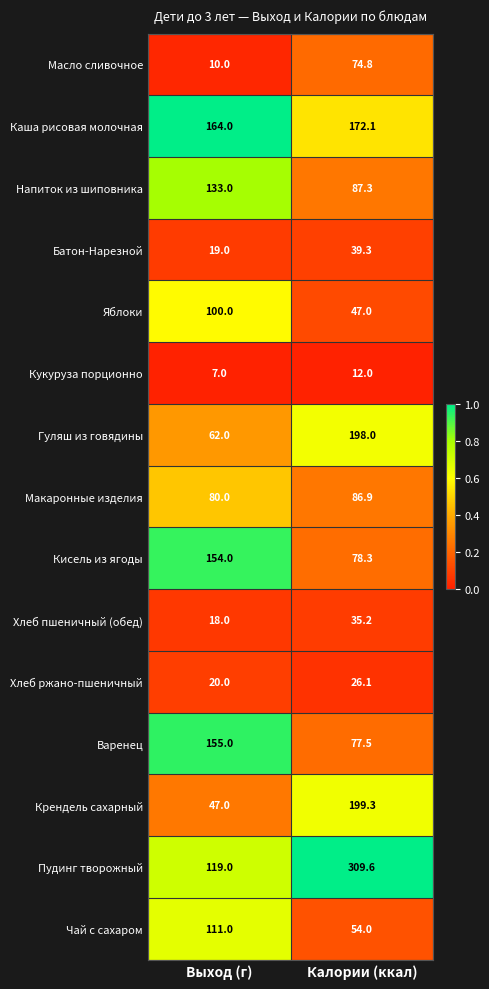

Which category has the highest value across all series?

Калории (ккал)